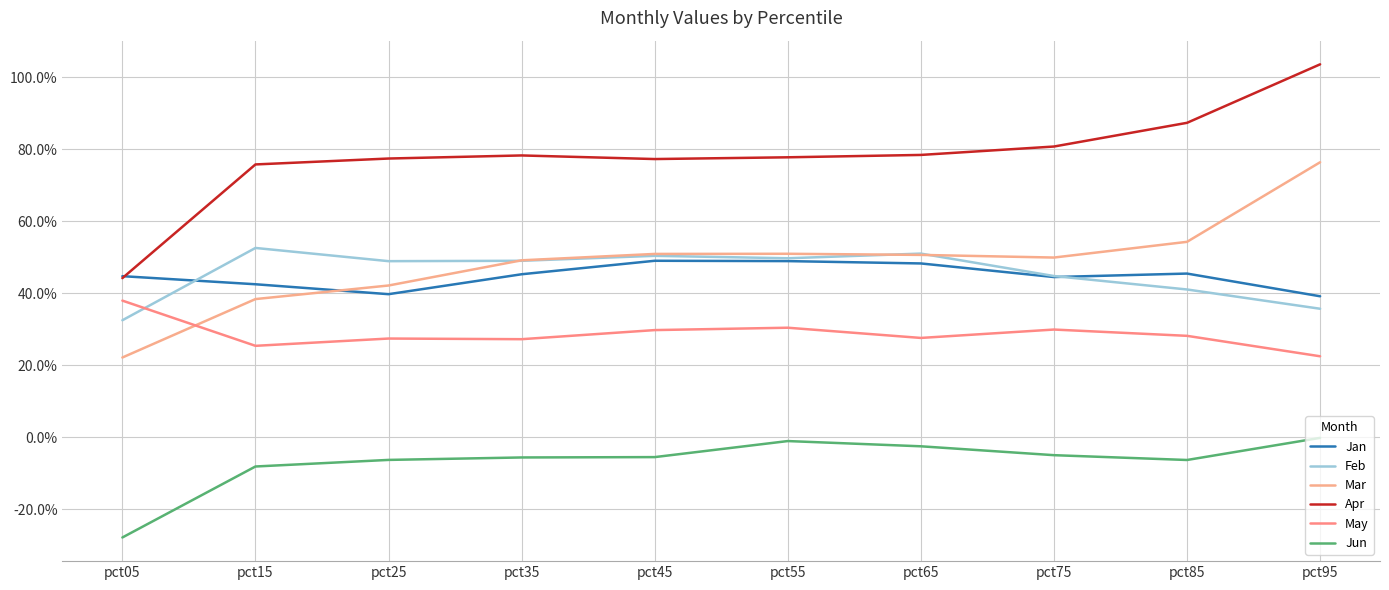

What is the sum of the Feb values at pct75 and pct45?

1.0